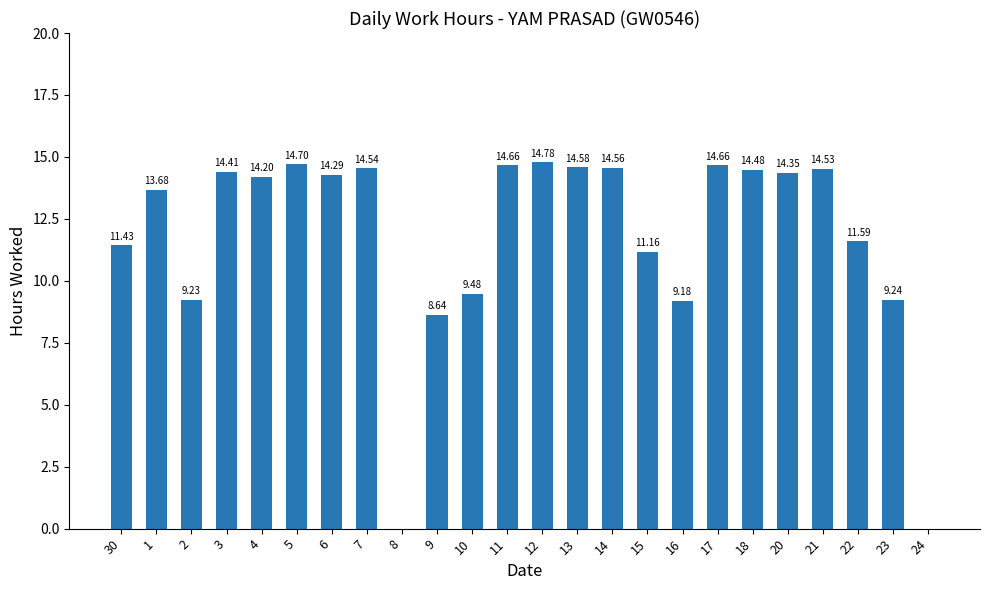

Where does the data first go above 14?

3